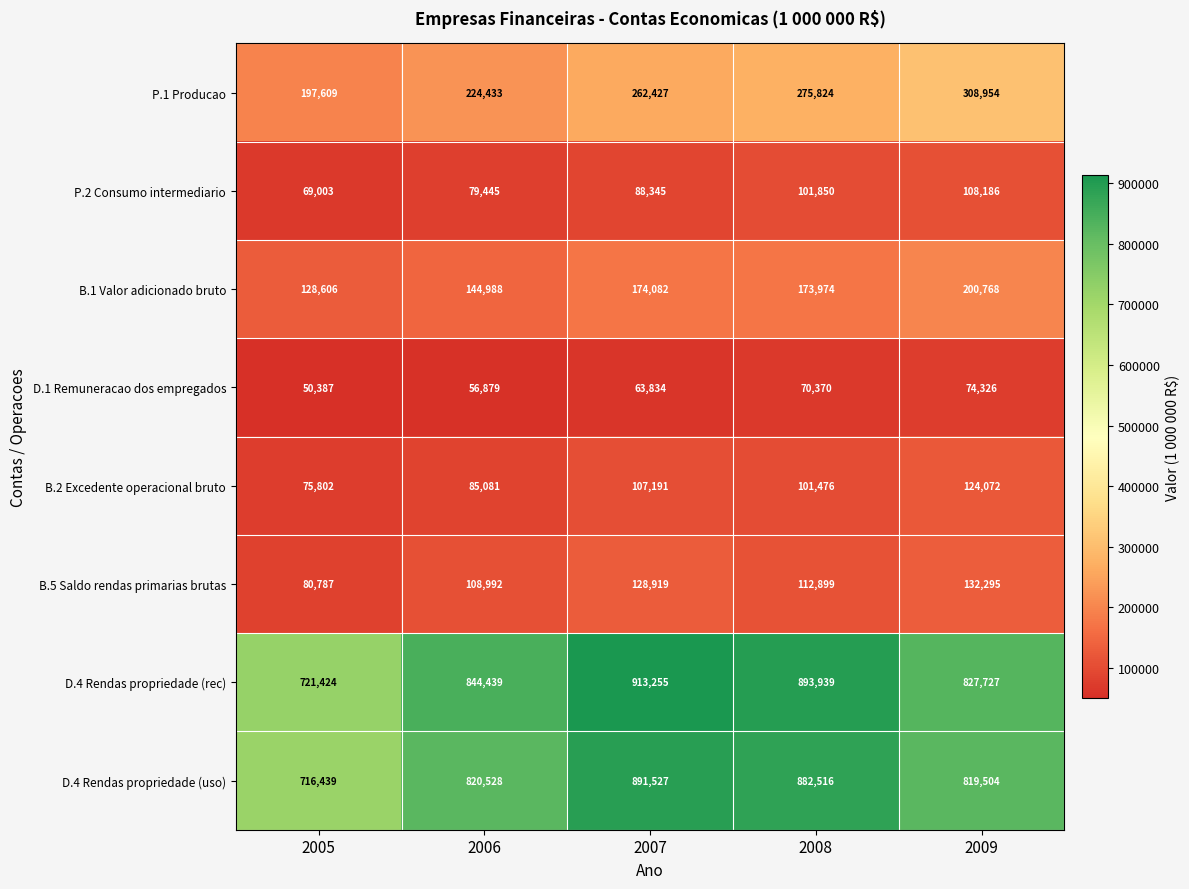

What is the approximate value of B.5 Saldo rendas primarias brutas at 2008?

112899